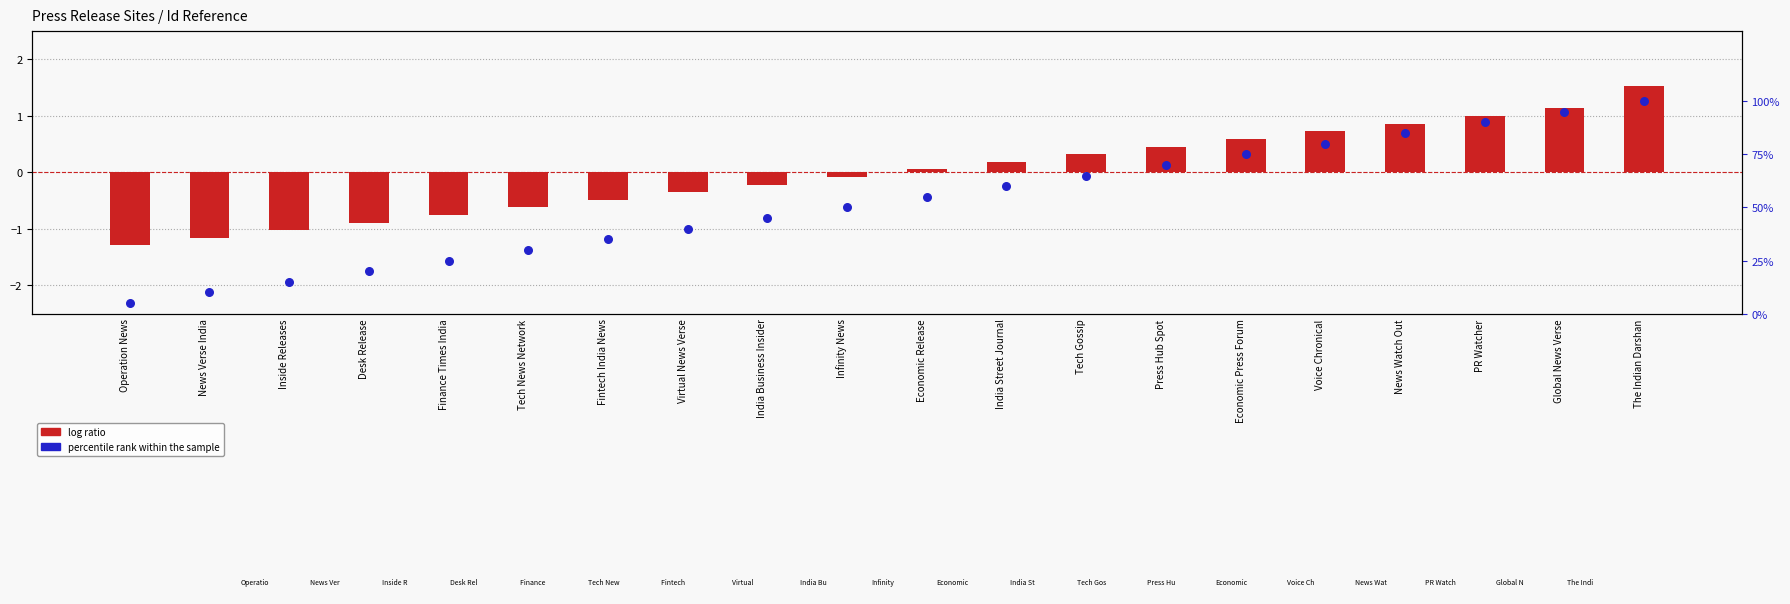

Is the value of log ratio at Voice Chronical greater than the value of percentile rank within the sample at Virtual News Verse?

No